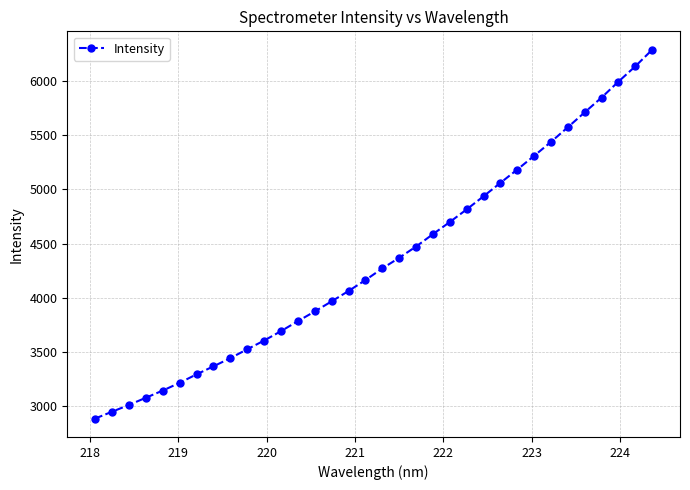

What is the value of the 4th point from the left?

3072.6